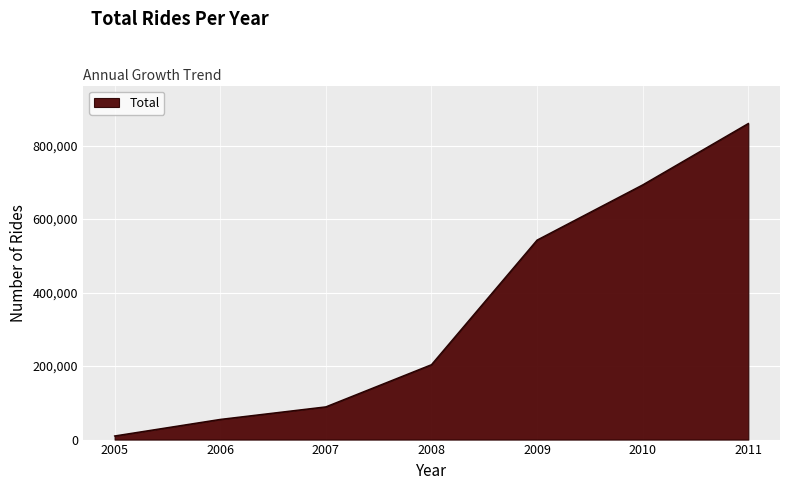

True or false: there are more than 2 points higher than both neighbors.

False